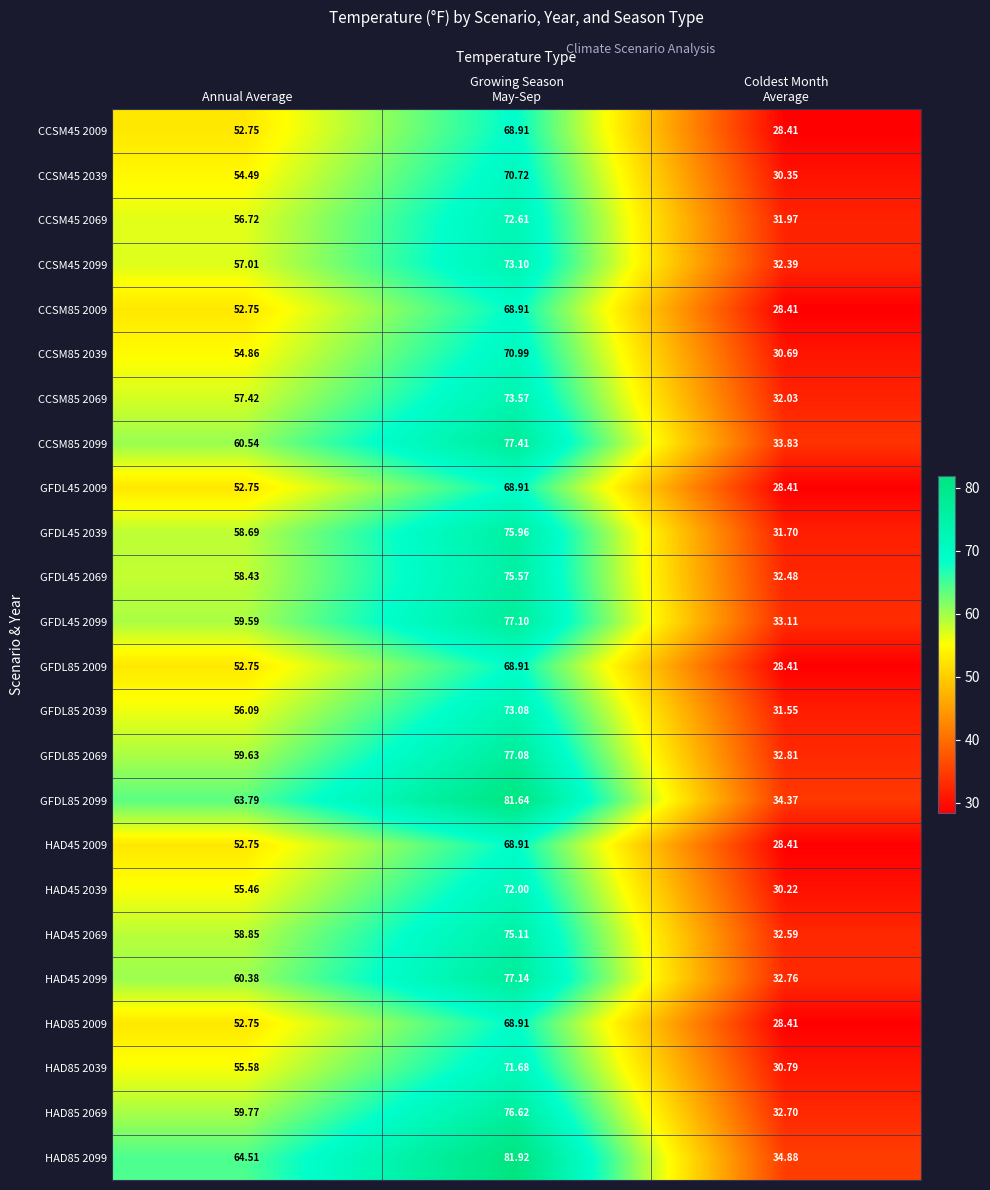

At which label does GFDL45 2009 first exceed 52?

Annual Average